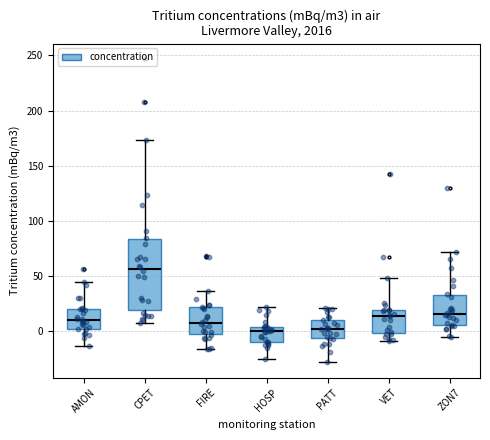

Which box is the tallest, from its lower edge to its upper edge?

CPET